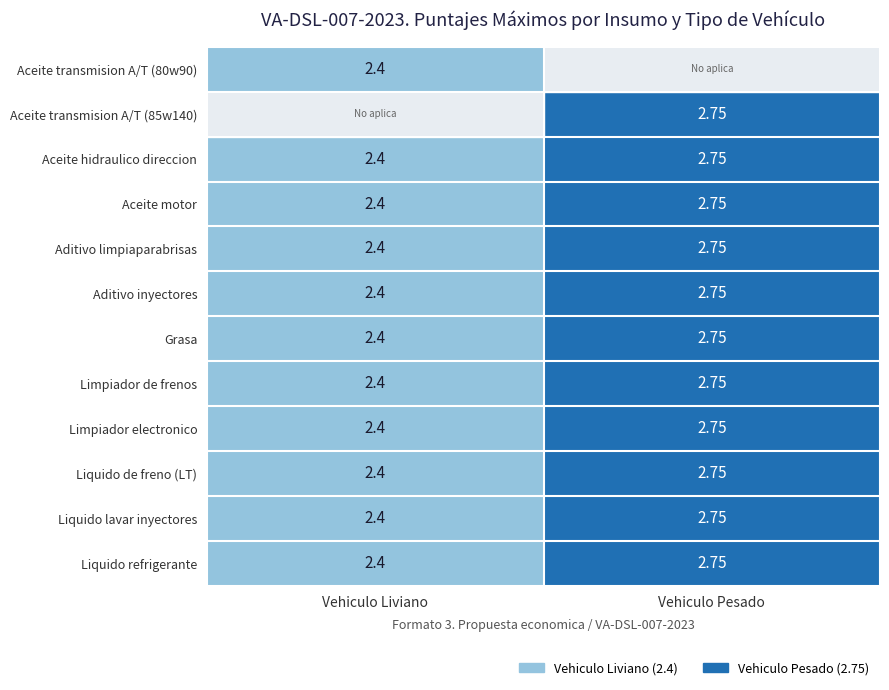

Where is Liquido de freno (LT) nearest to the value 2?

Vehiculo Liviano